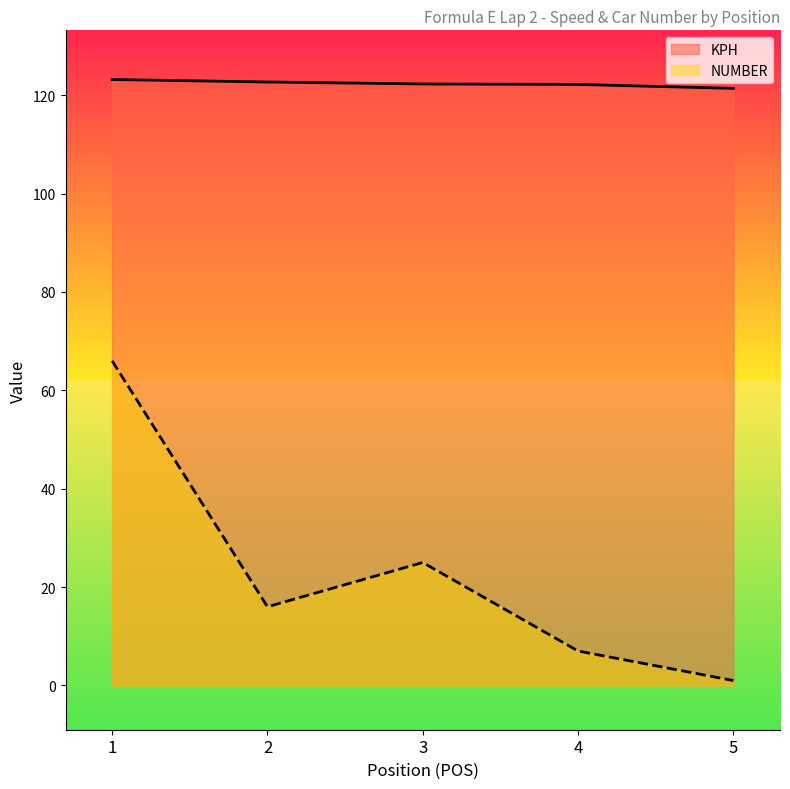

At which label does KPH first exceed 122?

1